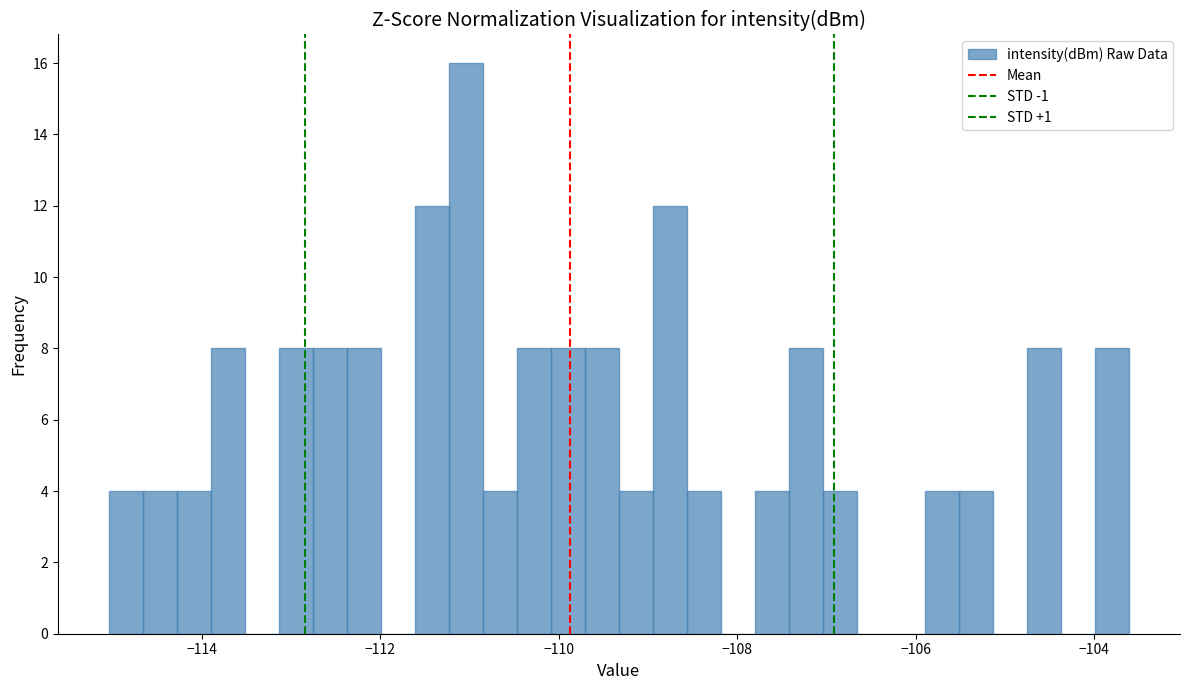

Read against the x-axis, roughly where is the centre of the tallest bar?

-111.0